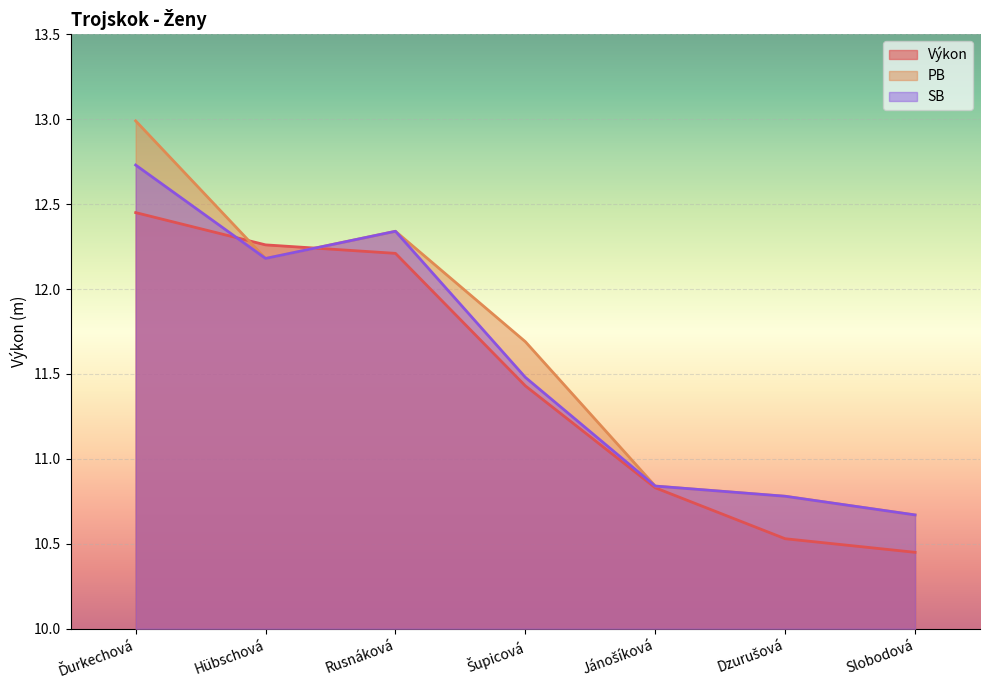

What is the label of the 7th point from the left?

Slobodová